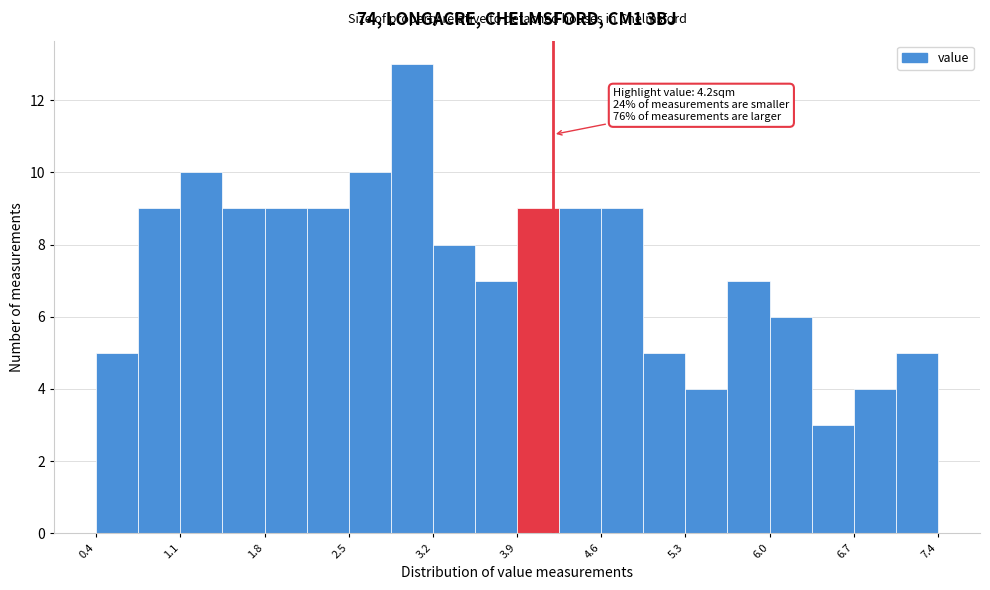

Read against the x-axis, roughly where is the centre of the tallest bar?

3.0